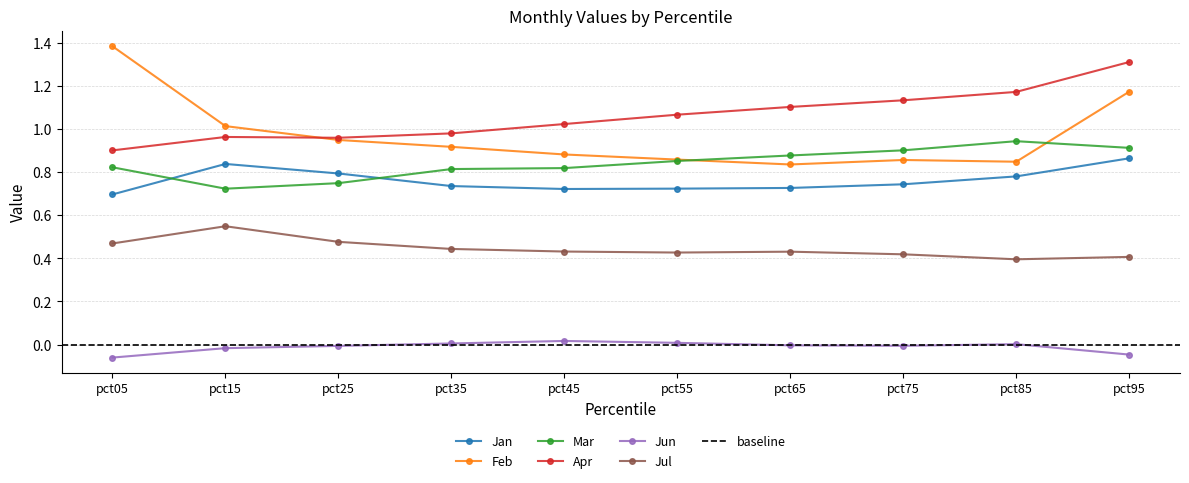

Between pct15 and pct25, which series saw the biggest shift?

Jul